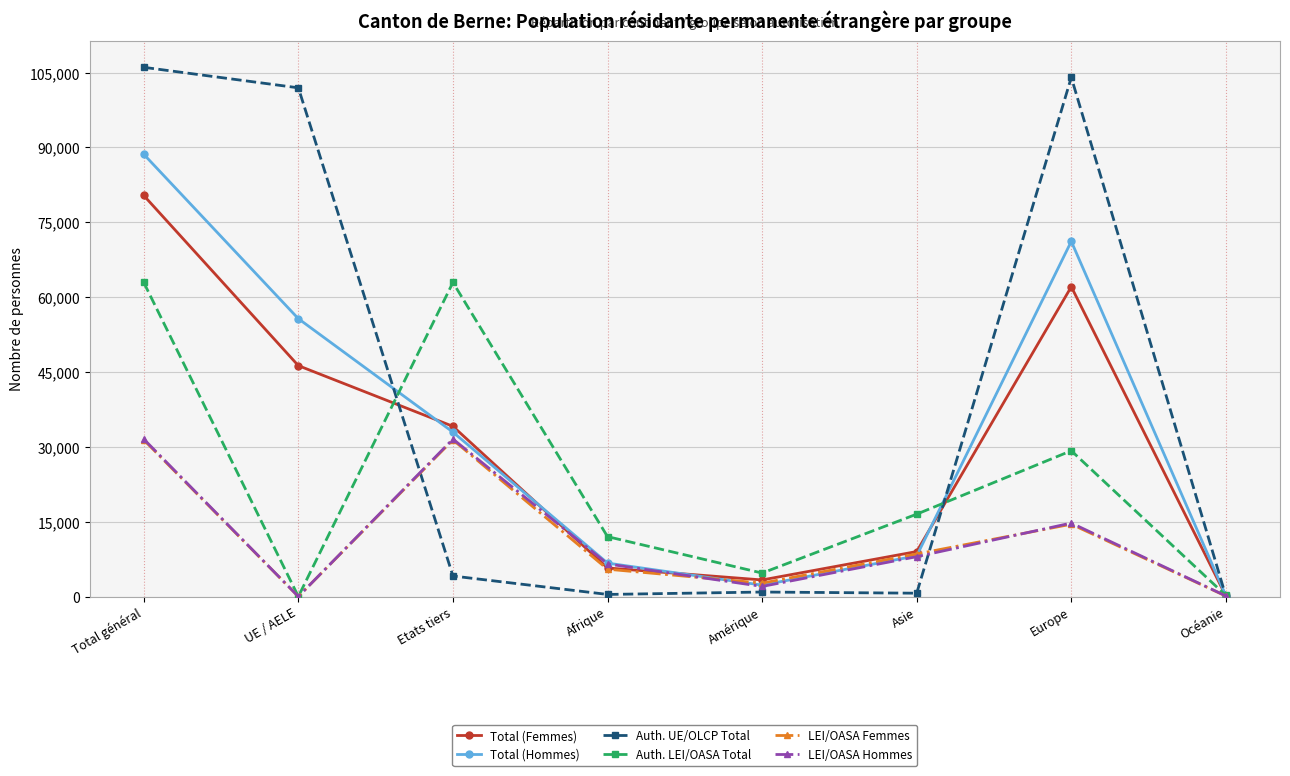

Where is the first local maximum for Total (Femmes)?

Europe